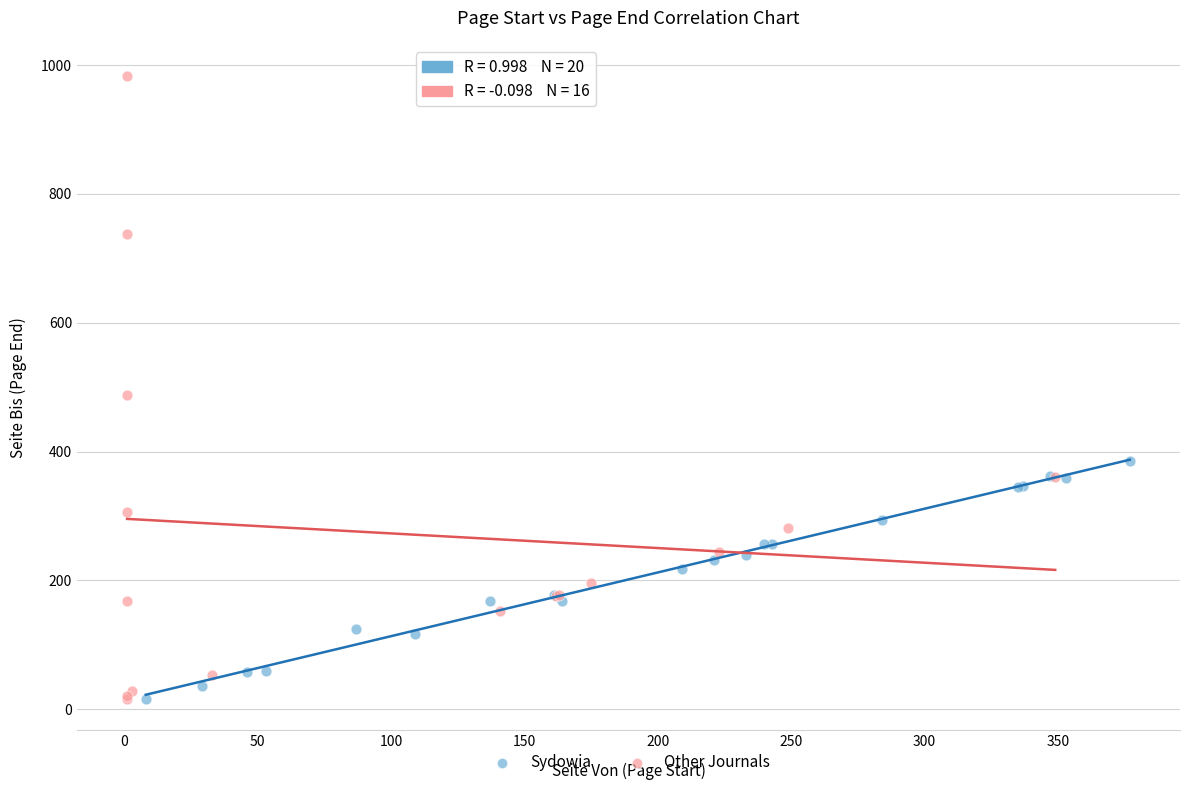

Which series reaches the maximum Y coordinate?

Other Journals